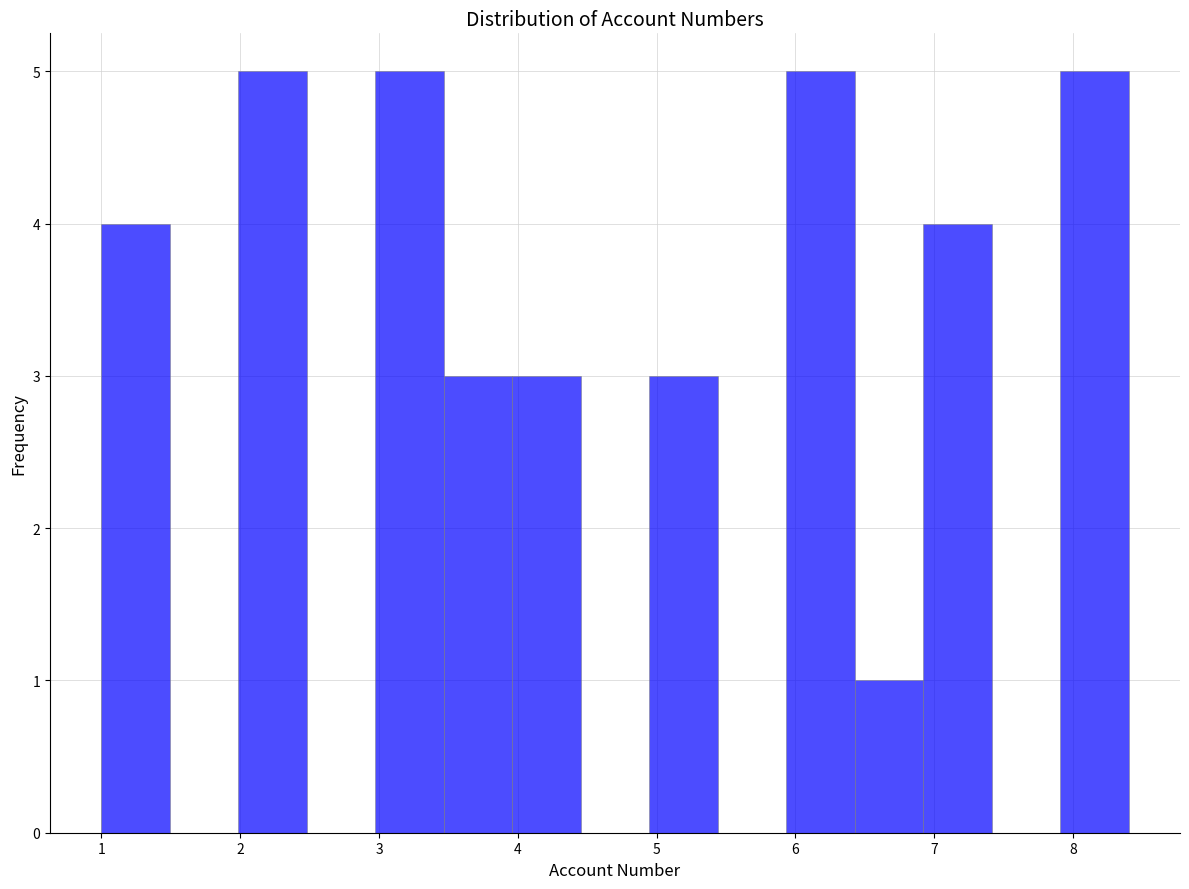

Reading left to right, list every bar in this chart as the range it spans on the x-axis followed by its height. Neither the bar edges nor the heights are printed on the chart, so give them approximately, as read against the axes.

1.0 to 1.5: 4
1.5 to 2.0: 0
2.0 to 2.5: 5
2.5 to 3.0: 0
3.0 to 3.5: 5
3.5 to 4.0: 3
4.0 to 4.5: 3
4.5 to 4.9: 0
4.9 to 5.4: 3
5.4 to 5.9: 0
5.9 to 6.4: 5
6.4 to 6.9: 1
6.9 to 7.4: 4
7.4 to 7.9: 0
7.9 to 8.4: 5